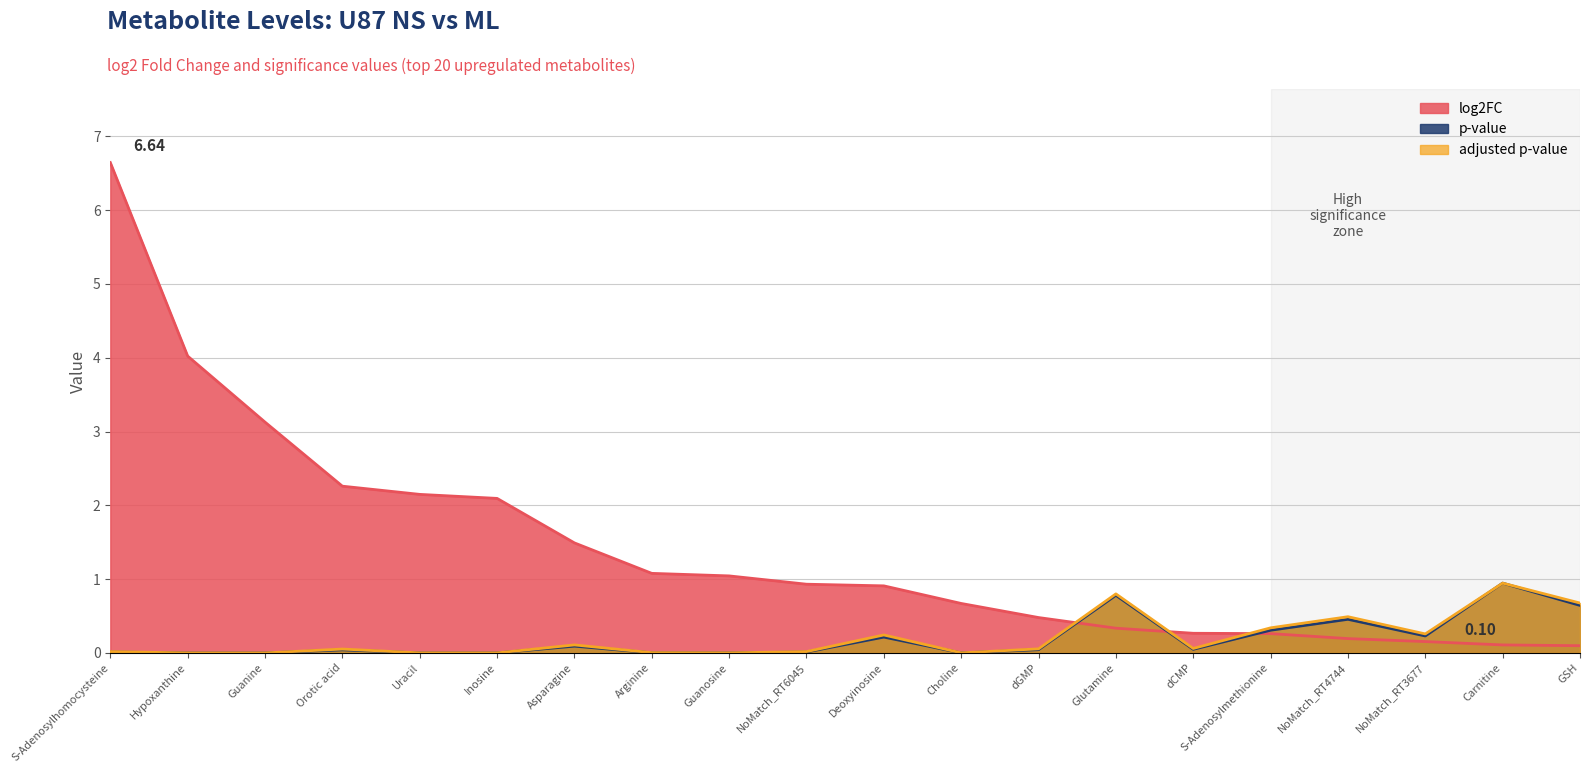

Which series has the largest range (max minus min)?

log2FC